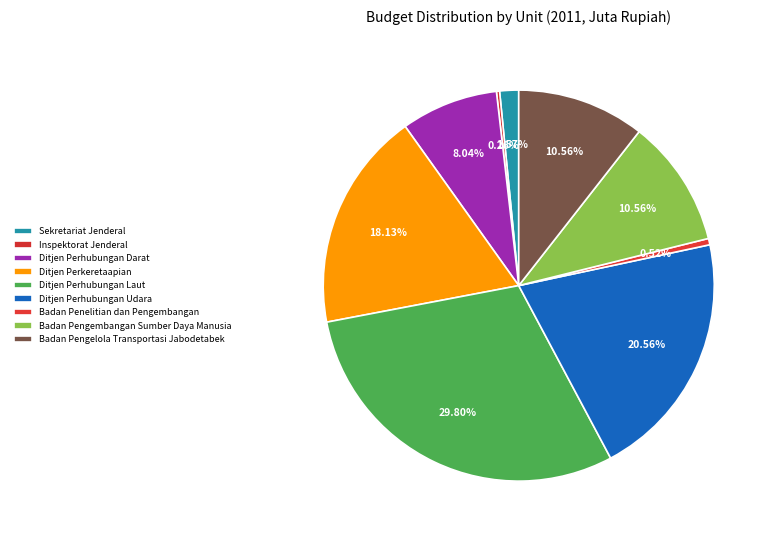

Approximately how many times larger is the value at Ditjen Perhubungan Udara compared to Badan Pengelola Transportasi Jabodetabek?

1.9